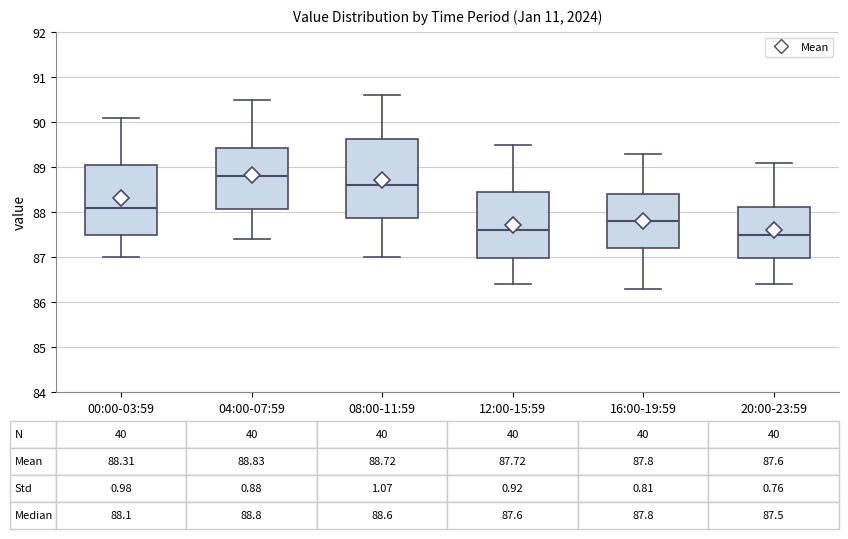

Which box's median line is the highest?

04:00-07:59